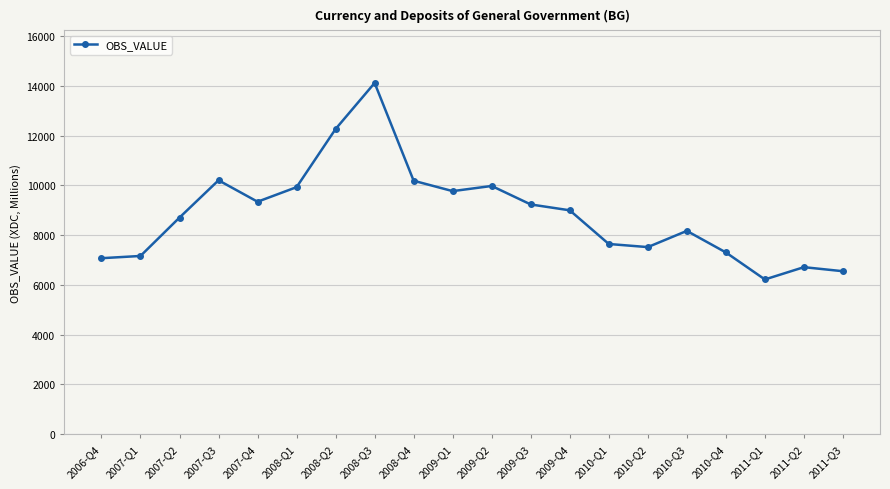

What position from the left is 2010-Q3?

16